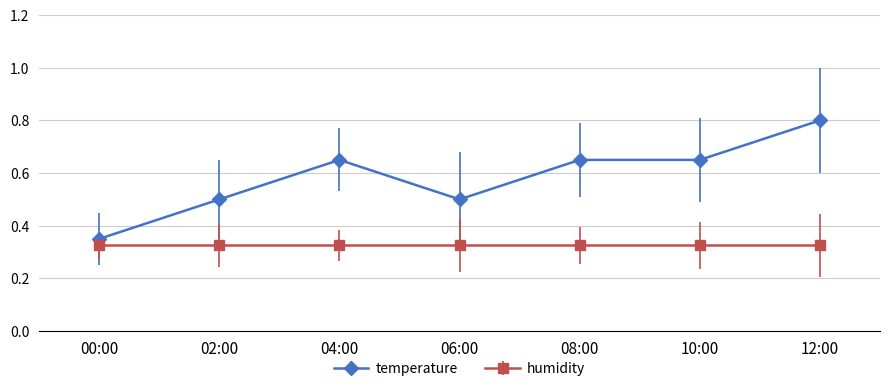

What is the label of the 7th point from the right?

00:00